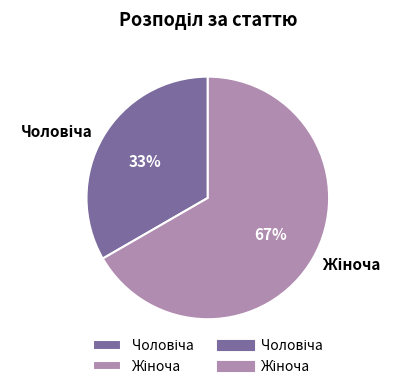

Is there any slice that represents more than half of the pie?

Yes